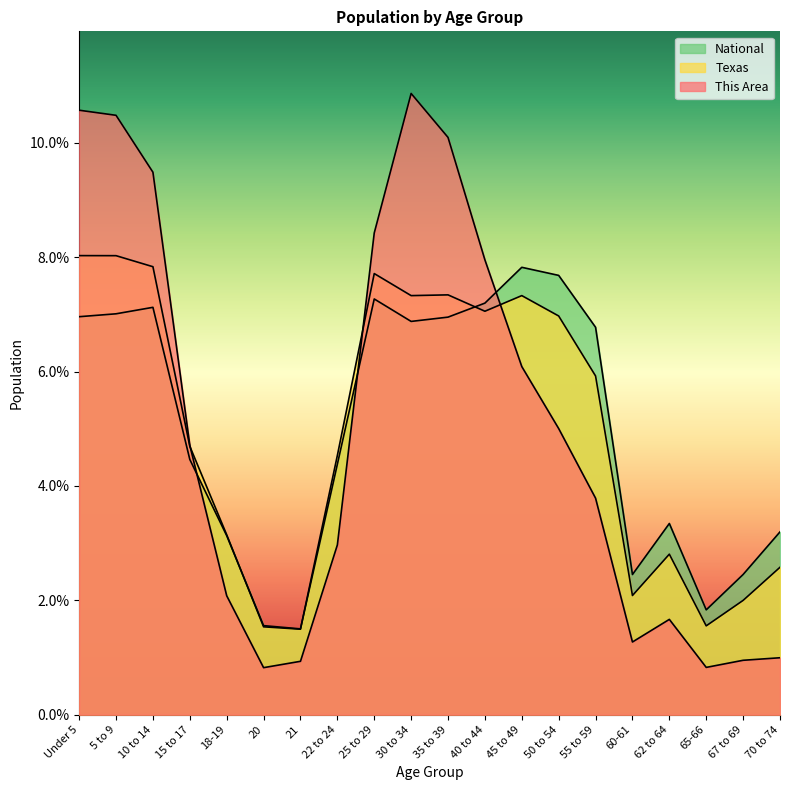

What is the maximum value for Texas?

8.0